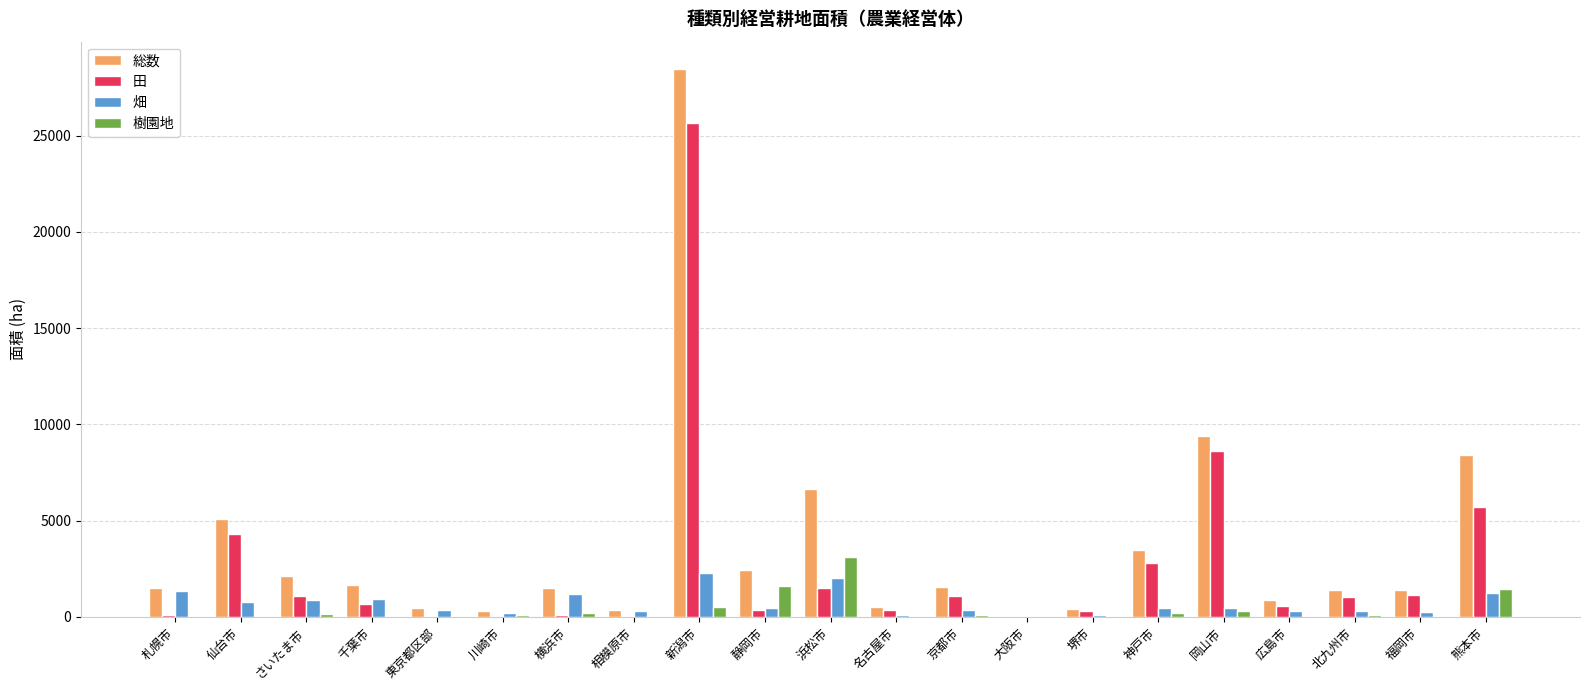

How many categories are shown in the chart?

21